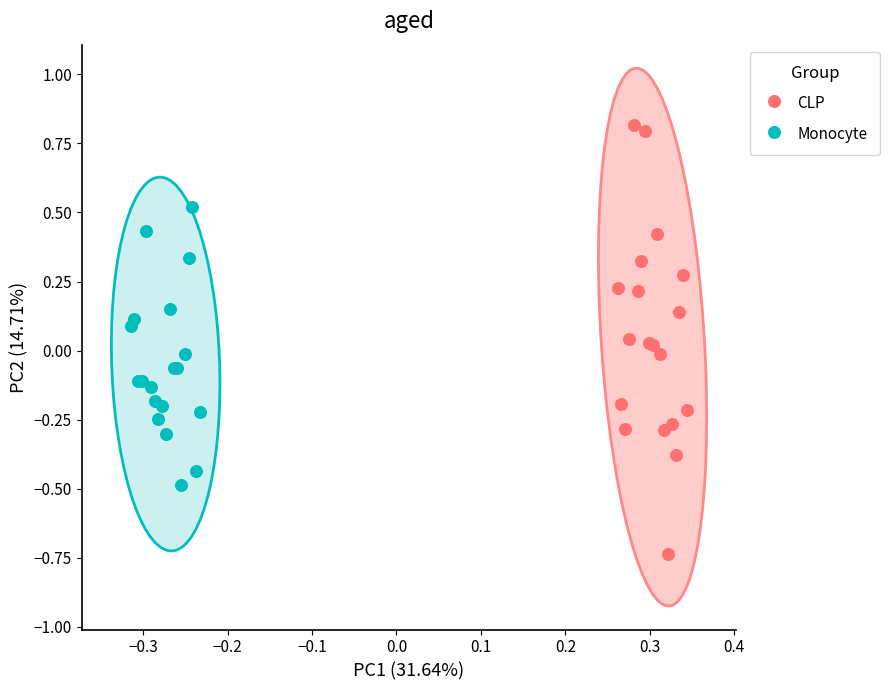

Which series contains the highest Y value?

CLP